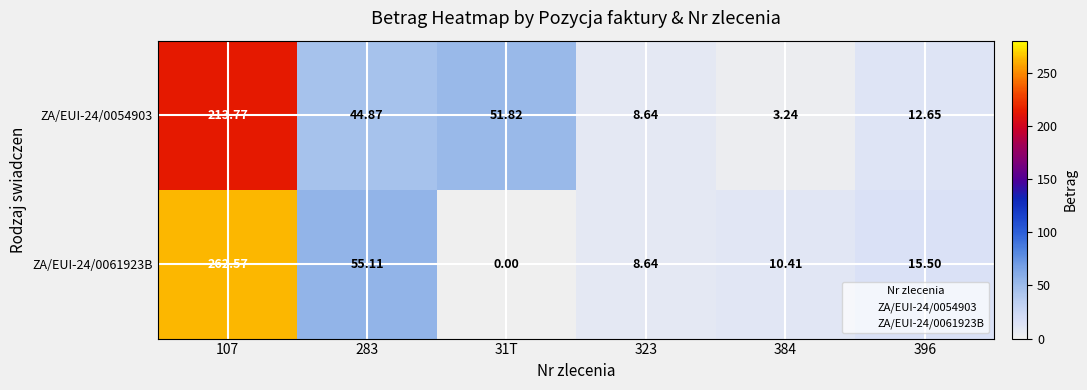

Is the value of ZA/EUI-24/0054903 at 384 greater than the value of ZA/EUI-24/0061923B at 107?

No